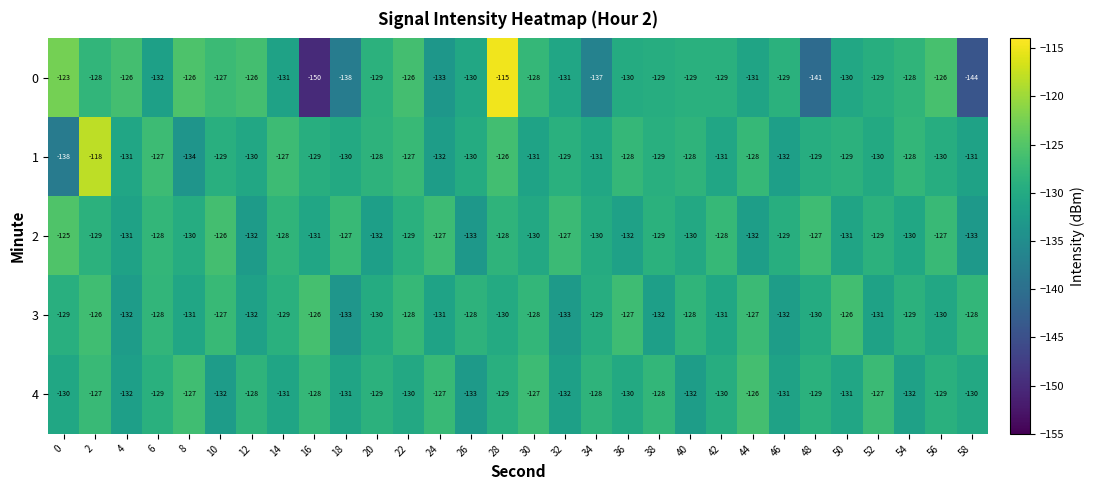

Which series changed the most between 10 and 38?

3